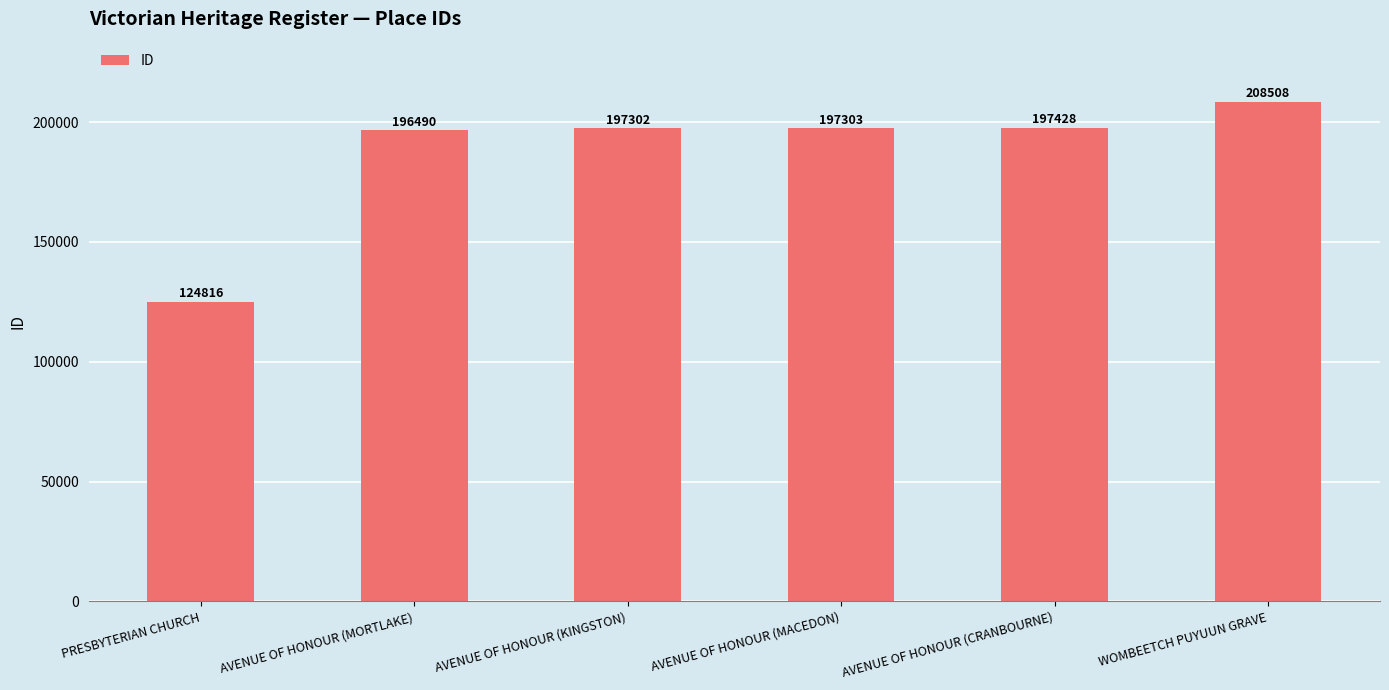

What value does the data have at AVENUE OF HONOUR (KINGSTON)?

197302